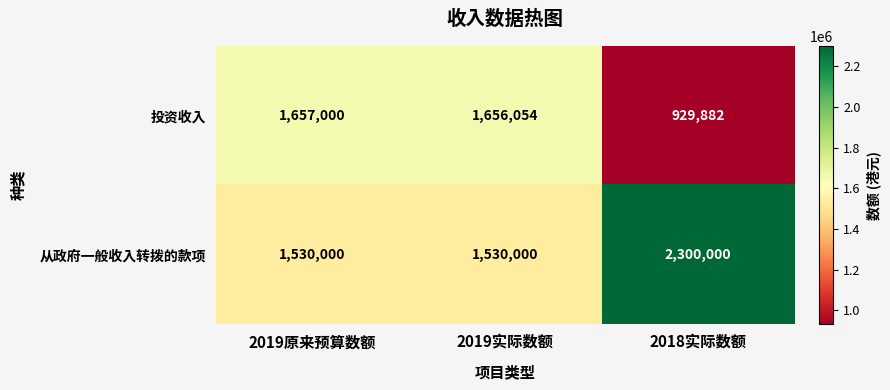

What value does the 从政府一般收入转拨的款项 series have at 2018实际数额?

2300000